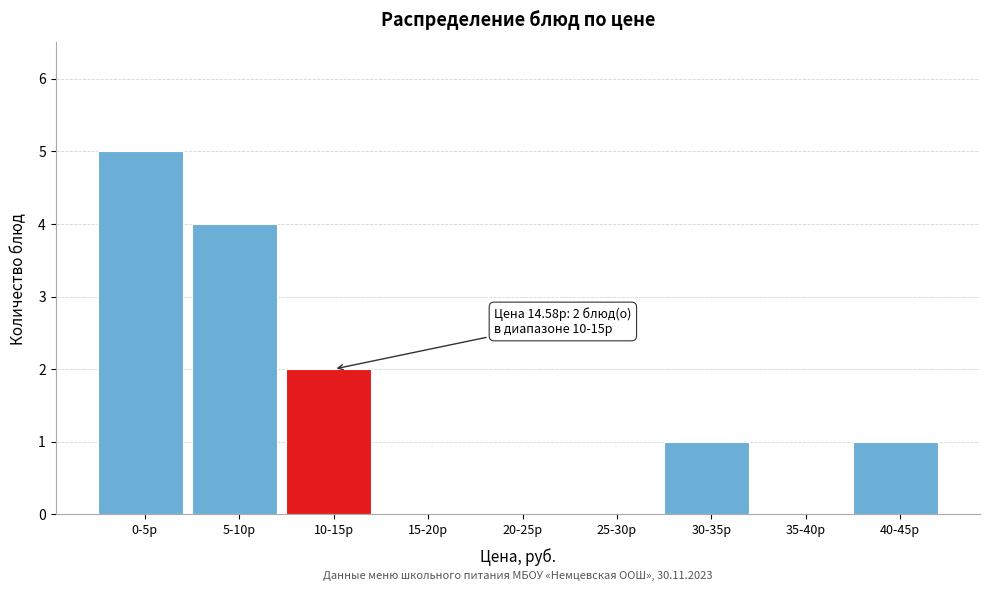

Reading left to right, list all the values displayed in this chart.

0-5р=5	5-10р=4	10-15р=2	15-20р=0	20-25р=0	25-30р=0	30-35р=1	35-40р=0	40-45р=1